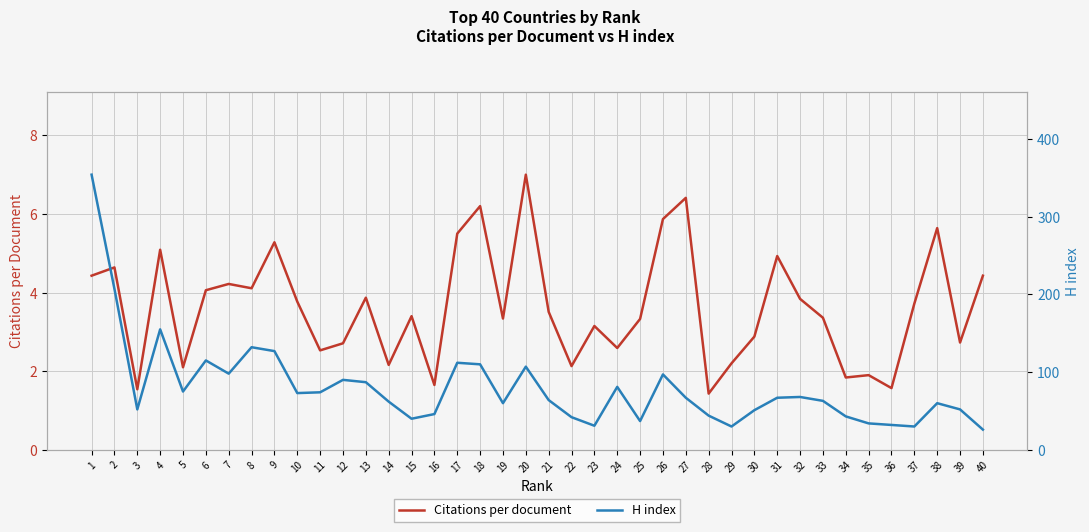

Does the chart display data point markers on the line(s)?

No